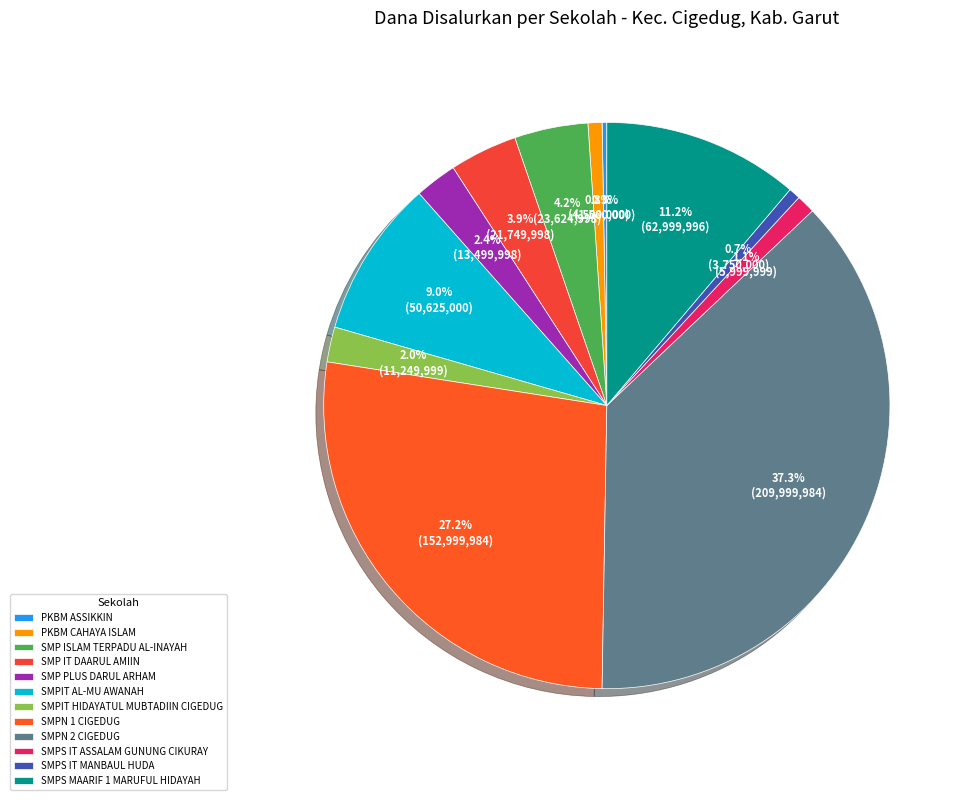

What percentage is the SMPS MAARIF 1 MARUFUL HIDAYAH slice, to the nearest percent?

11%